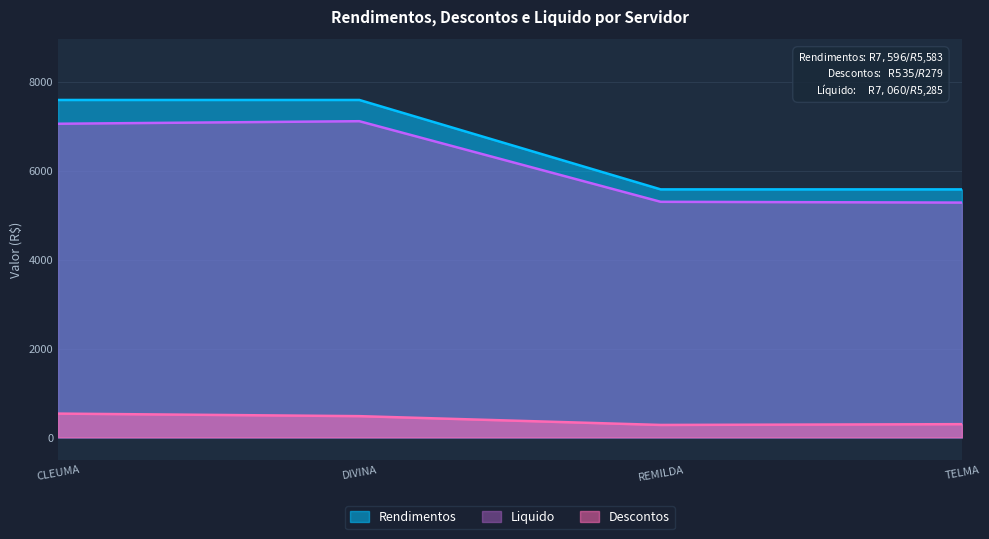

What is the approximate value of Liquido at TELMA?

5285.9